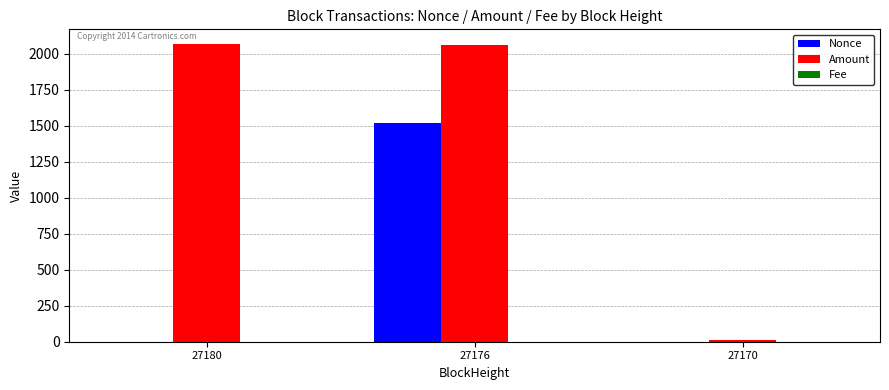

The Amount series shows 597.7 at 27180. True or false?

False